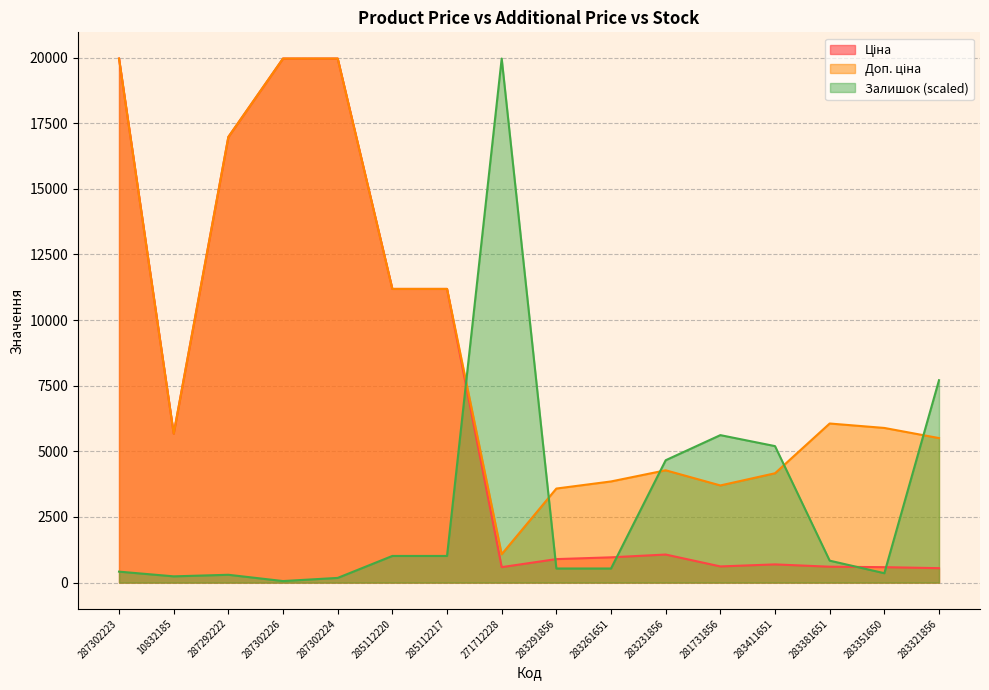

What is the label of the 16th point from the left?

283321856